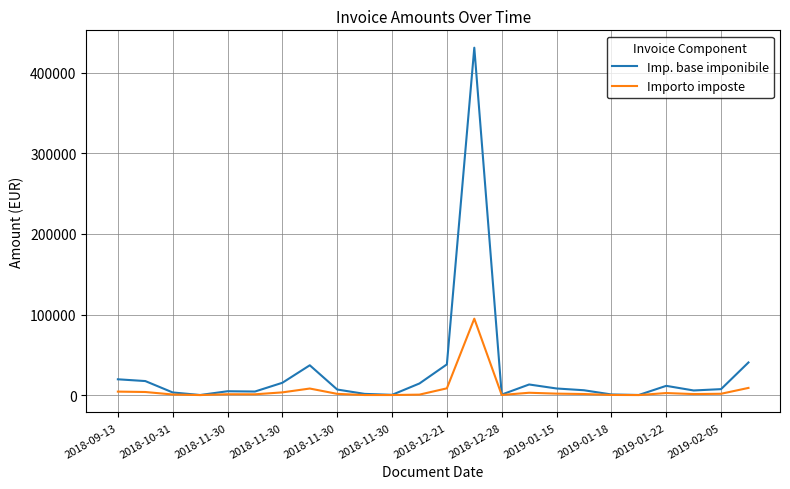

What is the greatest value displayed?

431210.9